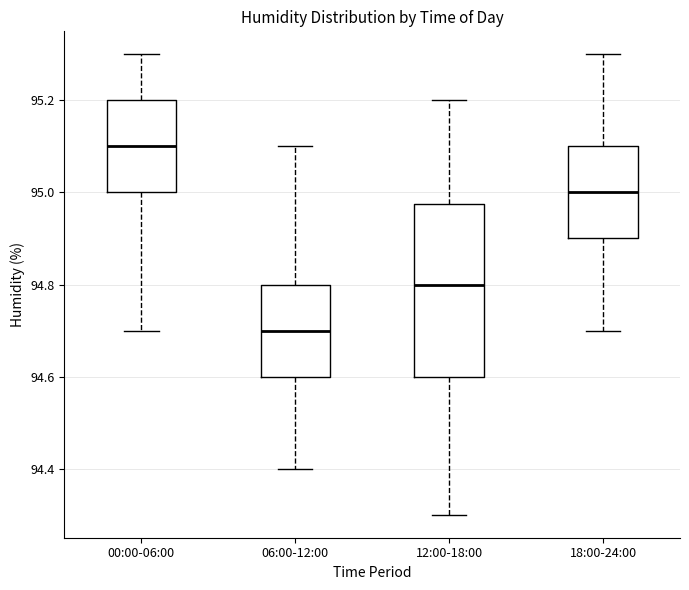

Which box has the highest median line?

00:00-06:00